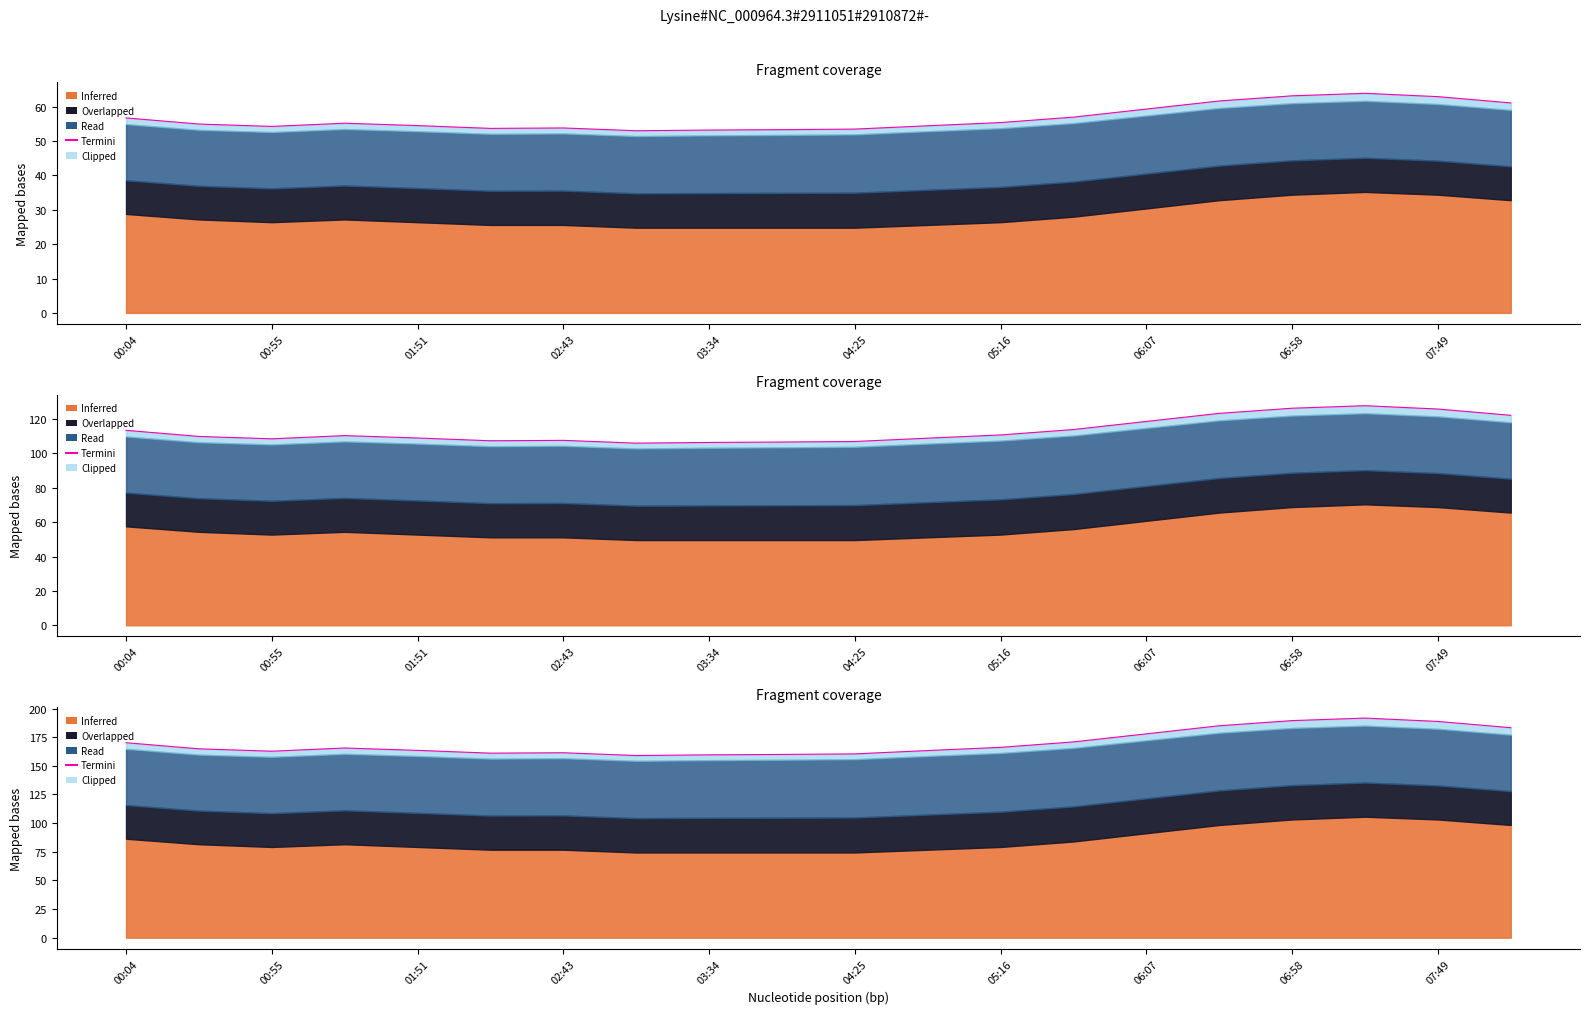

List the labels in order of value, smallest first.

03:08, 03:34, 04:00, 04:25, 02:17, 02:43, 00:55, 04:51, 01:51, 00:29, 01:20, 05:16, 00:04, 05:42, 06:07, 08:15, 06:33, 07:49, 06:58, 07:24